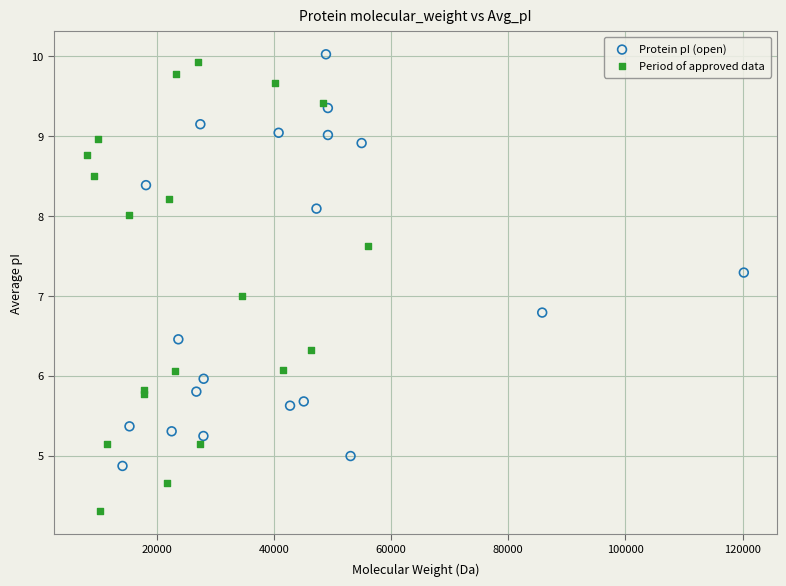

Which series reaches the minimum Y coordinate?

Period of approved data